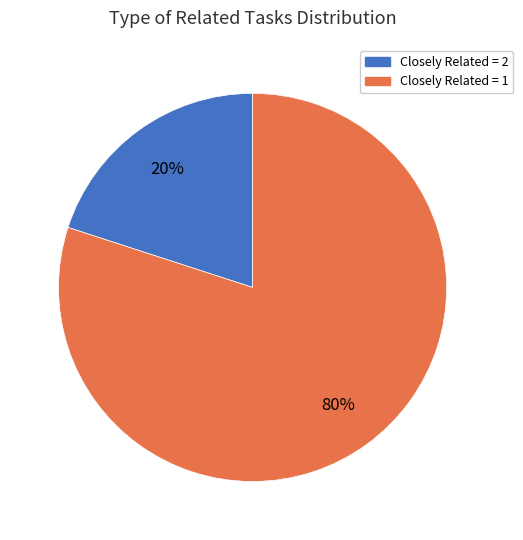

Is there a majority slice in this chart?

Yes